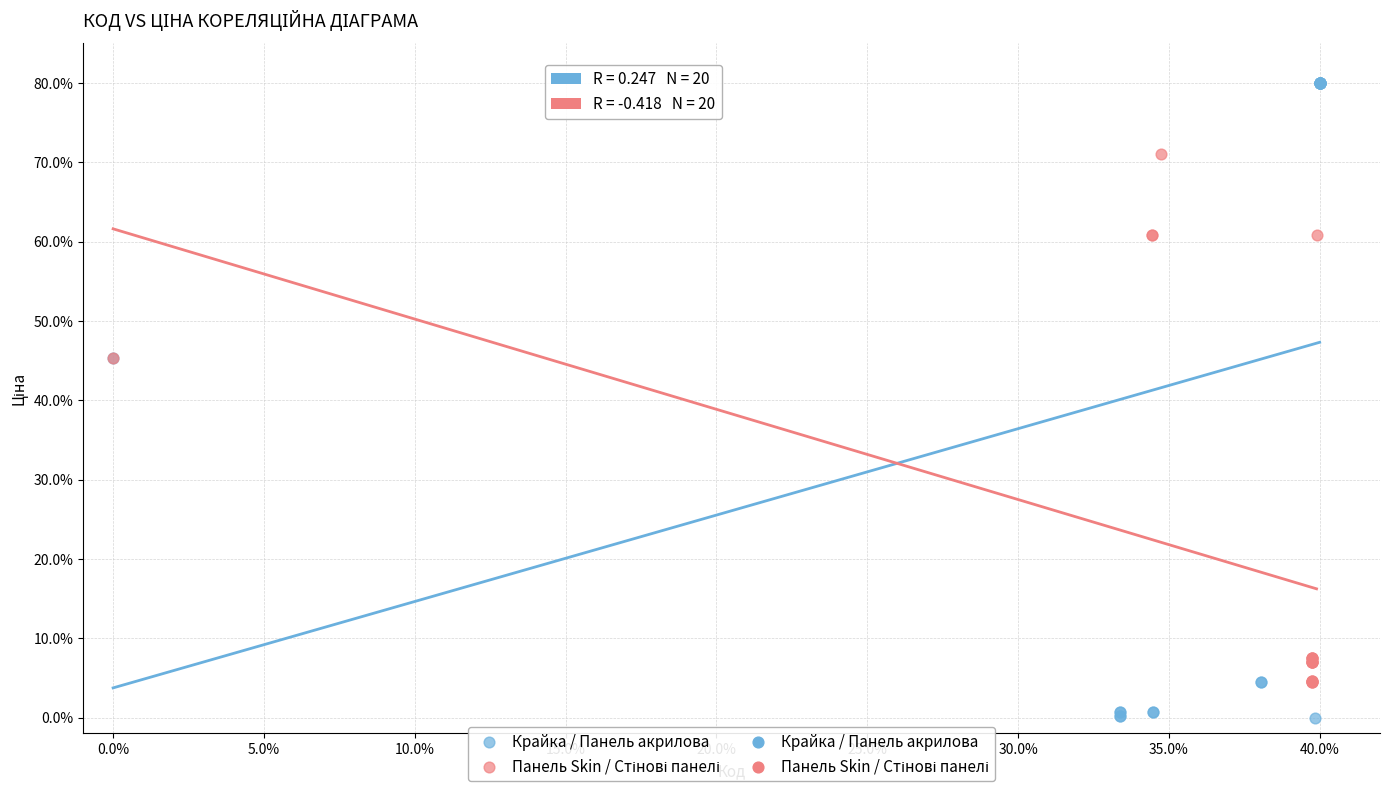

Which series contains the highest Y value?

Крайка / Панель акрилова